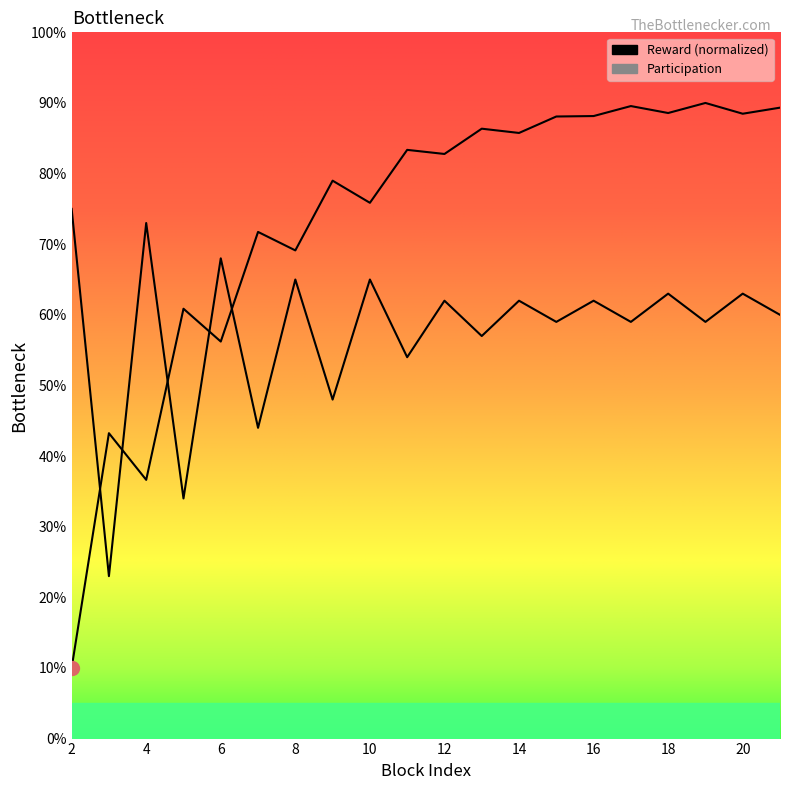

Reading left to right, transcribe all the data shown in this chart.

Reward: 2=10.0	3=43.2	4=36.6	5=60.9	6=56.2	7=71.7	8=69.1	9=79.0	10=75.9	11=83.4	12=82.8	13=86.4	14=85.8	15=88.1	16=88.1	17=89.6	18=88.6	19=90.0	20=88.5	21=89.3
Participation: 2=75.0	3=23.0	4=73.0	5=34.0	6=68.0	7=44.0	8=65.0	9=48.0	10=65.0	11=54.0	12=62.0	13=57.0	14=62.0	15=59.0	16=62.0	17=59.0	18=63.0	19=59.0	20=63.0	21=60.0